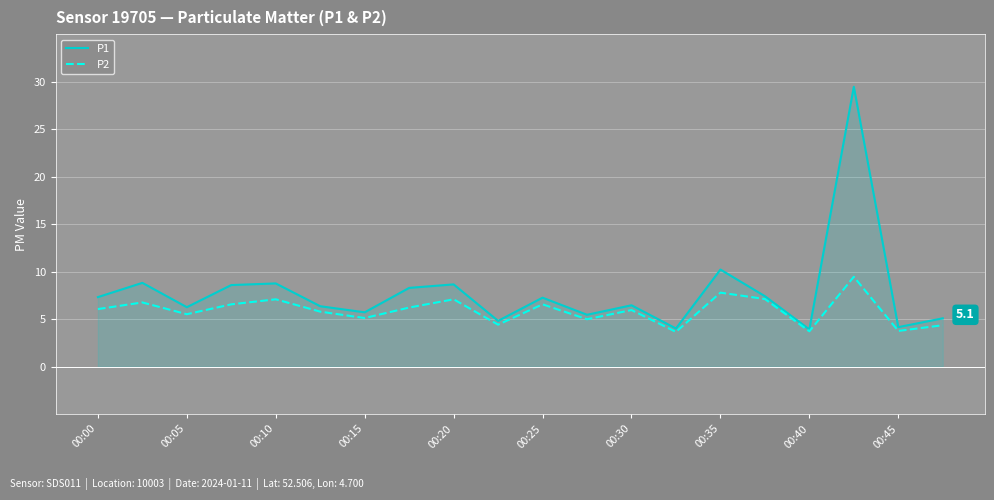

Which series has the widest spread of values?

P1